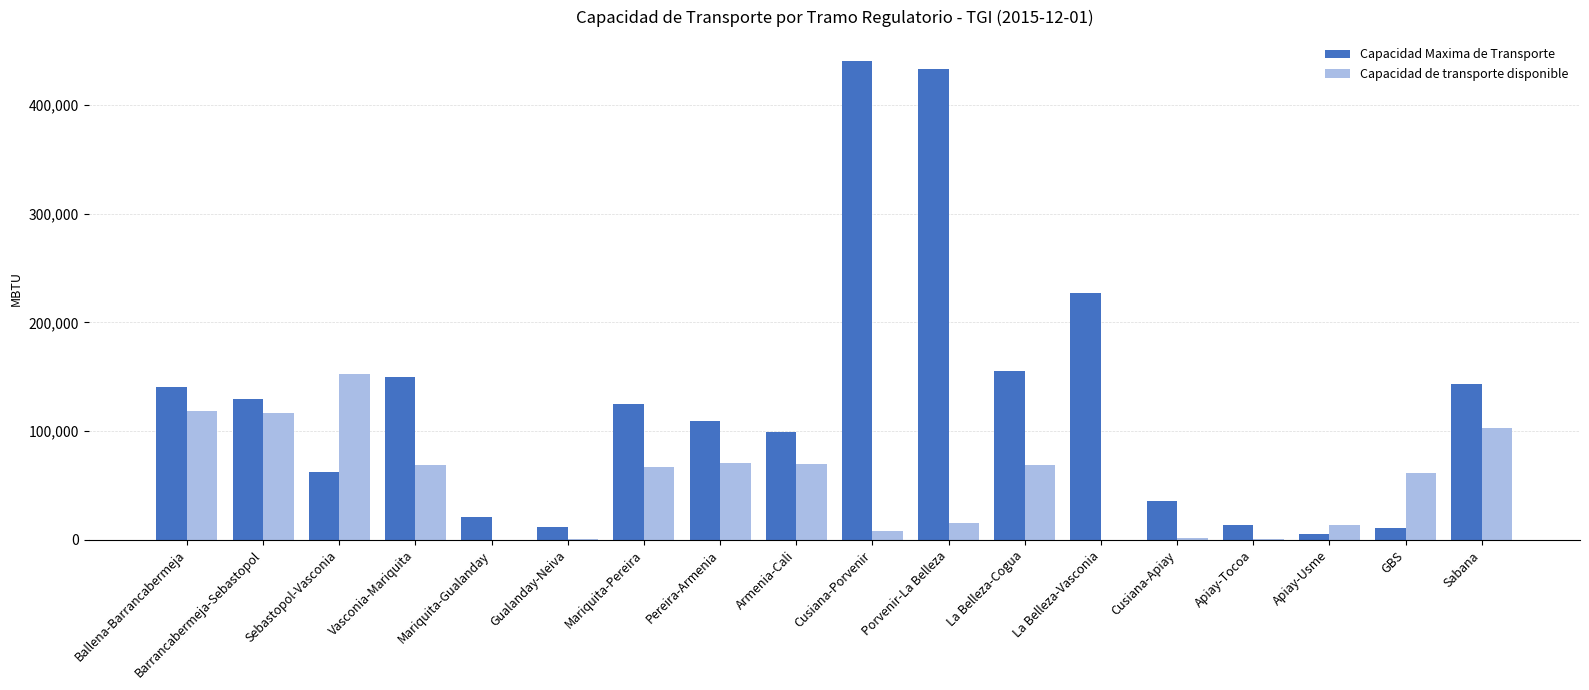

The Capacidad de transporte disponible series shows 61645.5 at GBS. True or false?

True